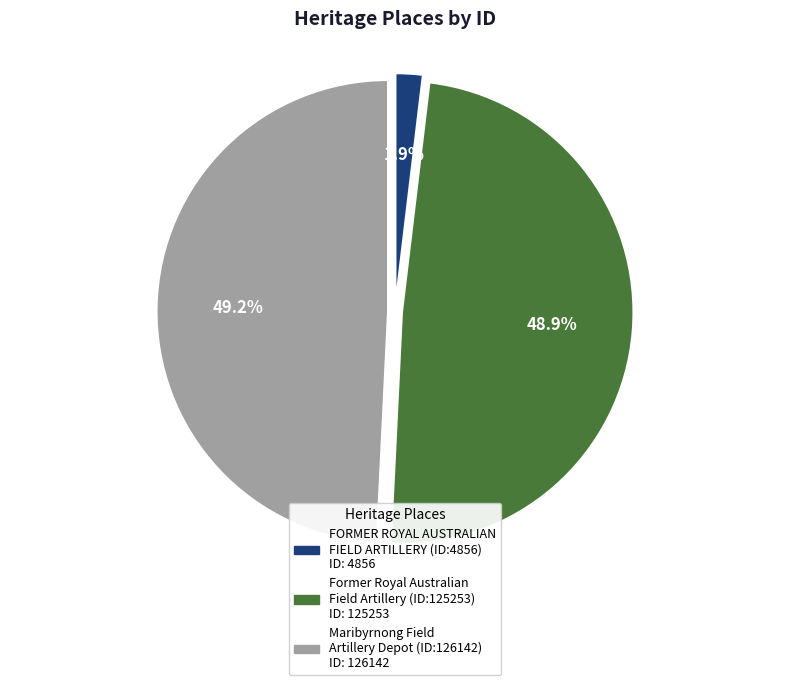

Which has a higher value, FORMER ROYAL AUSTRALIAN FIELD ARTILLERY (ID:4856) or Maribyrnong Field Artillery Depot (ID:126142)?

Maribyrnong Field Artillery Depot (ID:126142)